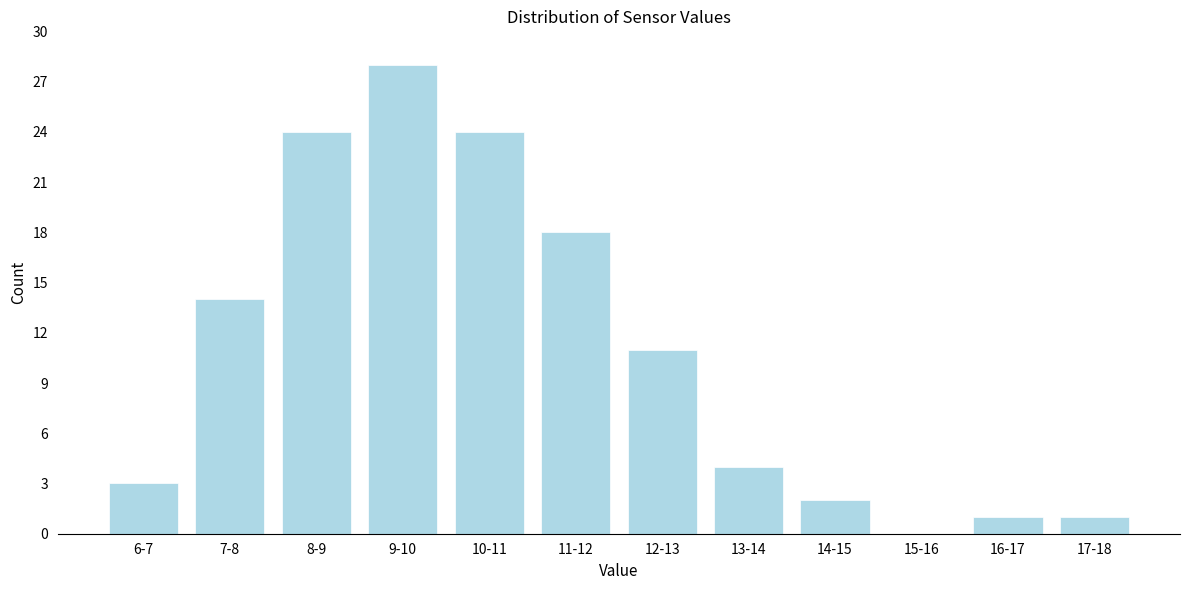

Reading left to right, what are all the values shown in this chart?

6-7=3	7-8=14	8-9=24	9-10=28	10-11=24	11-12=18	12-13=11	13-14=4	14-15=2	15-16=0	16-17=1	17-18=1